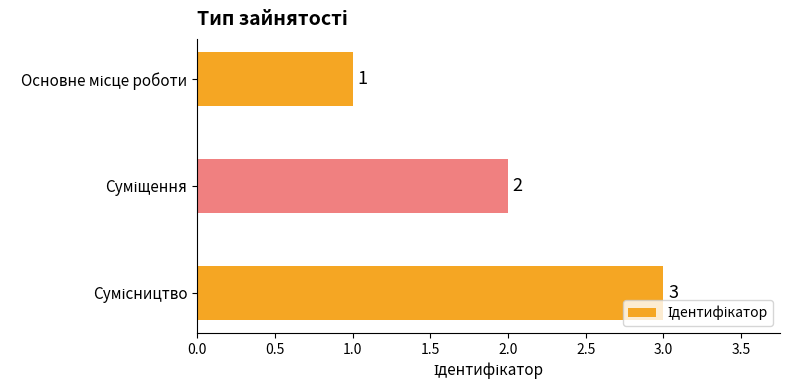

What is the greatest value displayed?

3